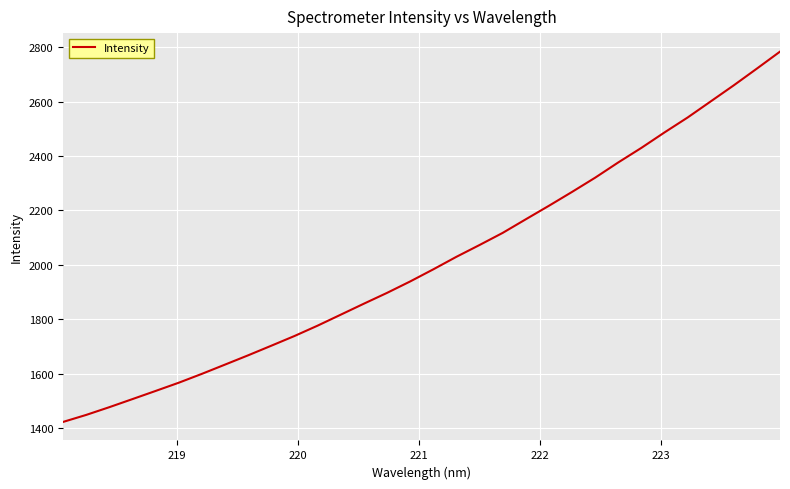

What is the minimum value shown in the chart?

1423.9